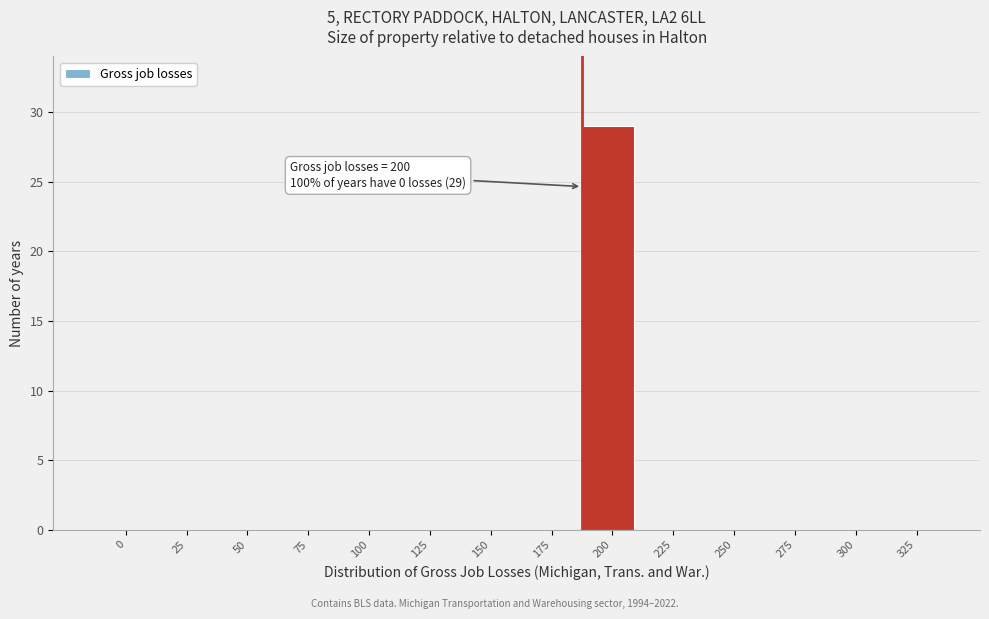

Reading right to left, list all the values displayed in this chart.

325=0	300=0	275=0	250=0	225=0	200=29	175=0	150=0	125=0	100=0	75=0	50=0	25=0	0=0